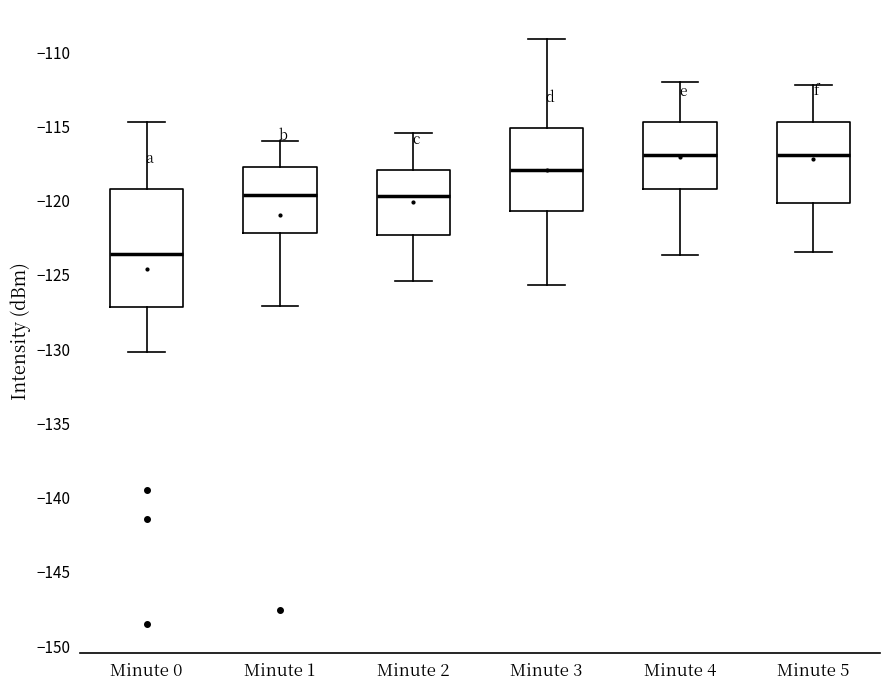

Reading left to right, transcribe this box plot: for each box, give where its median line is, the range the box spans, and where its two whiskers end, as read against the y-axis. The values are not printed on the chart, so give them approximately, as read against the axis.

Minute 0: median -123.5, box -127.0 to -119.0, whiskers -130.0 to -114.5
Minute 1: median -119.5, box -122.0 to -117.5, whiskers -127.0 to -116.0
Minute 2: median -119.5, box -122.5 to -118.0, whiskers -125.5 to -115.5
Minute 3: median -118.0, box -120.5 to -115.0, whiskers -125.5 to -109.0
Minute 4: median -117.0, box -119.0 to -114.5, whiskers -123.5 to -112.0
Minute 5: median -117.0, box -120.0 to -114.5, whiskers -123.5 to -112.0